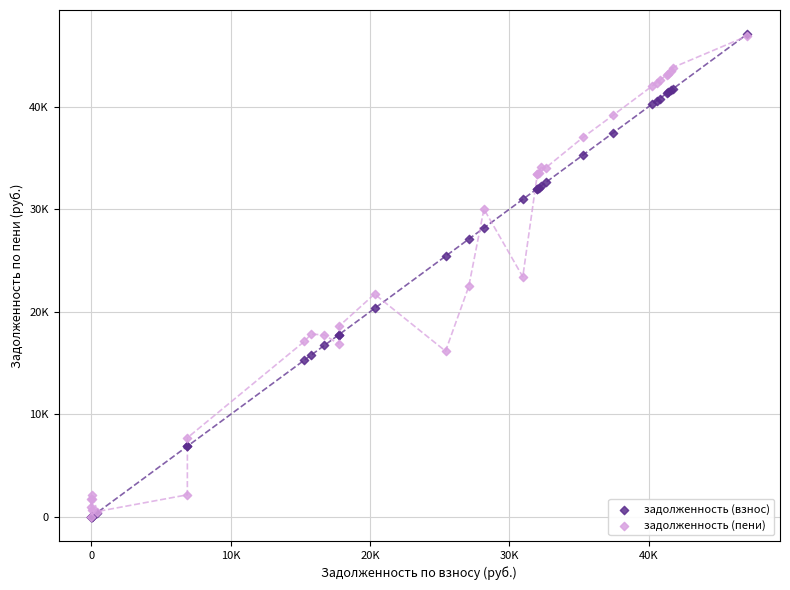

What are all the series names shown in the legend?

задолженность (взнос), задолженность (пени)